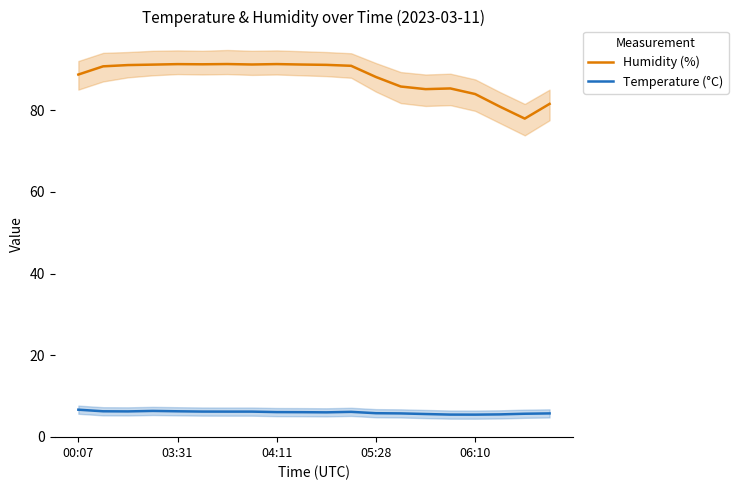

What is the lowest value of the Temperature (°C) series?

5.5